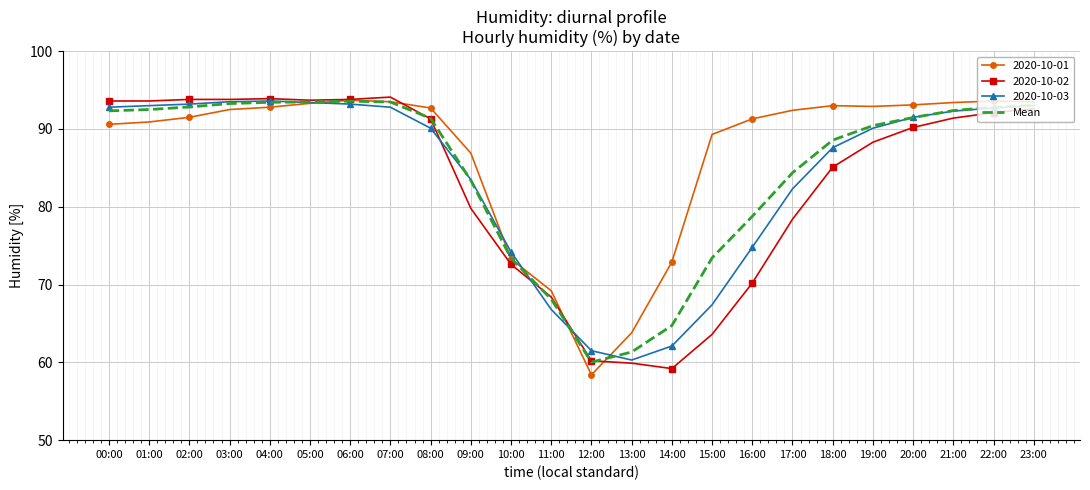

The 2020-10-01 series shows 92.7 at 08:00. True or false?

True